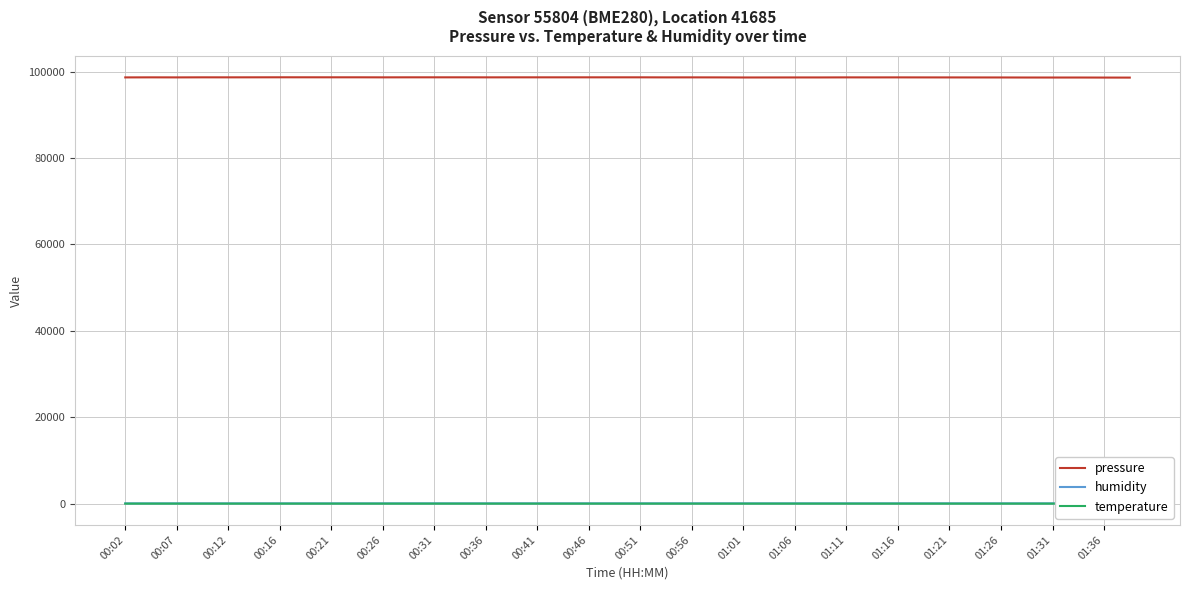

Which series has the largest total across all categories?

pressure